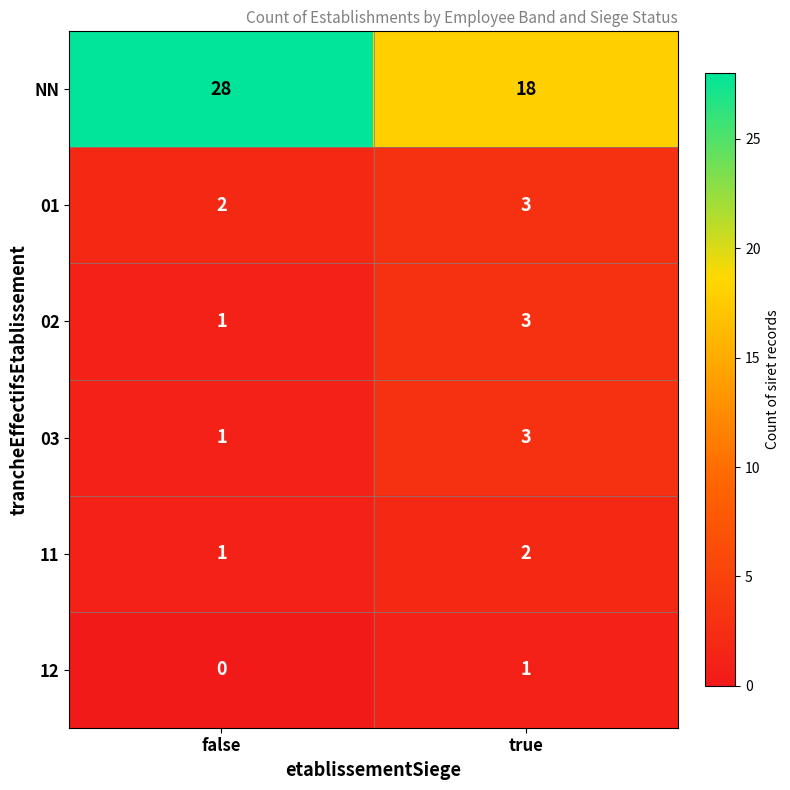

What is the total value across all series at false?

33